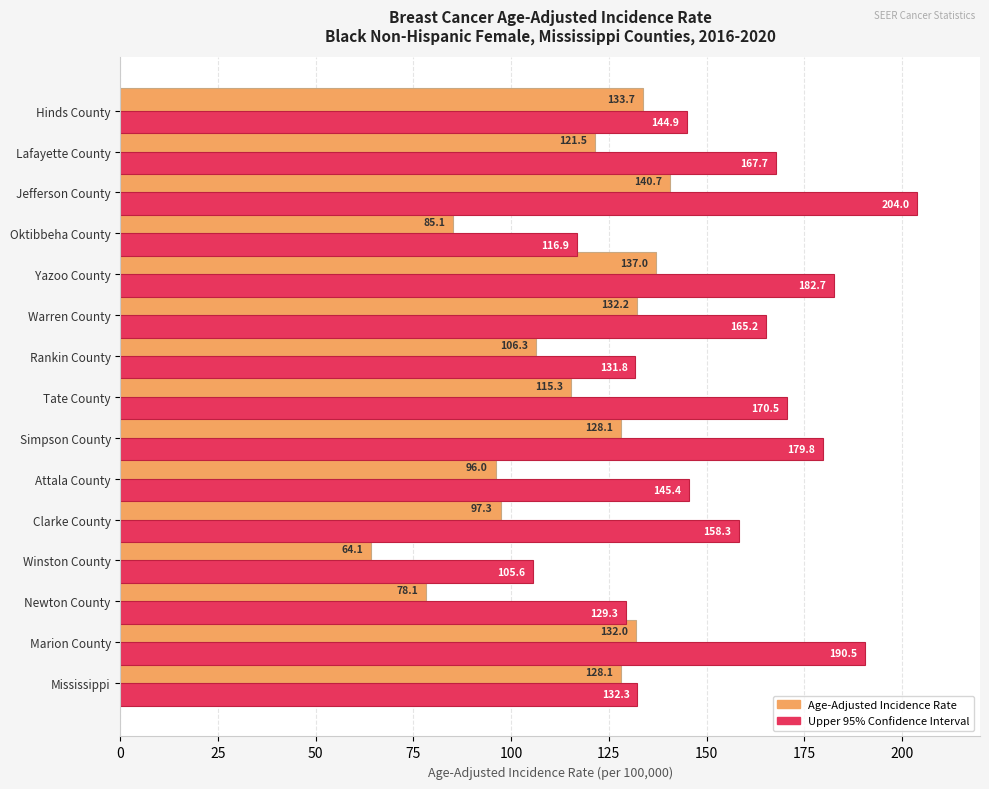

What is the total value across all series at Marion County?

322.5